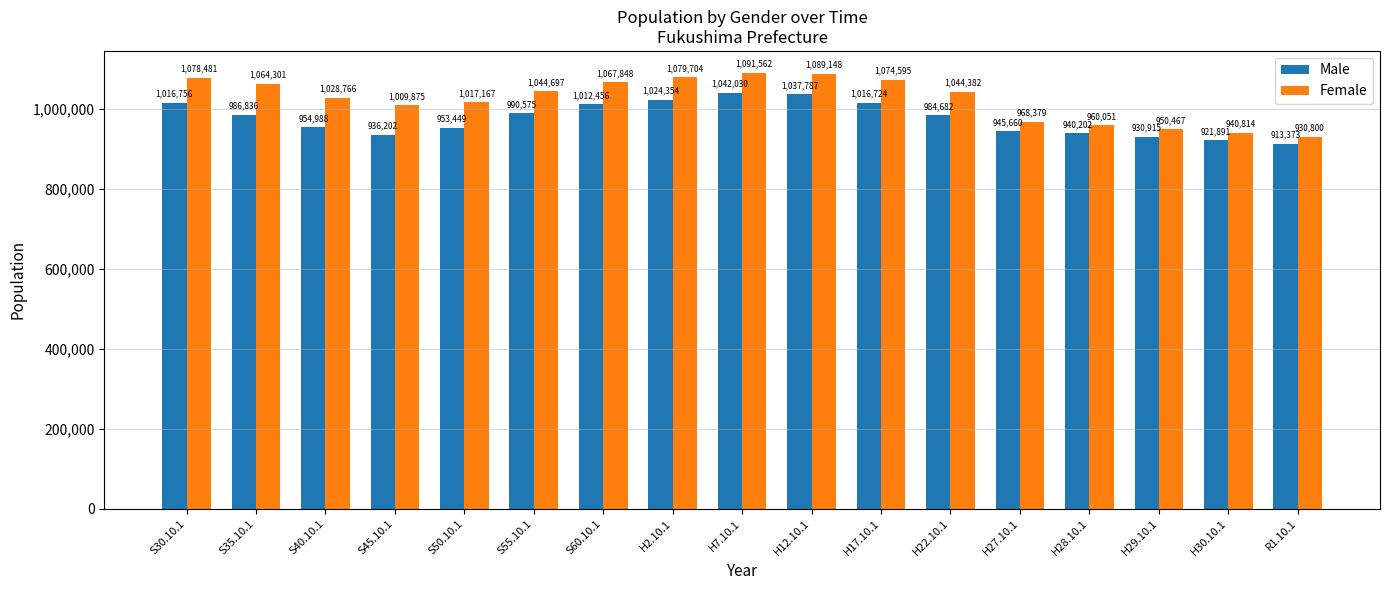

What position from the left is S35.10.1?

2